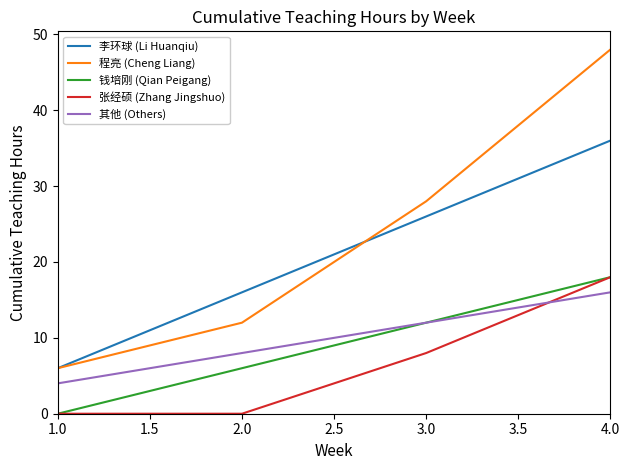

What value does the 钱培刚 (Qian Peigang) series have at 3.0?

12